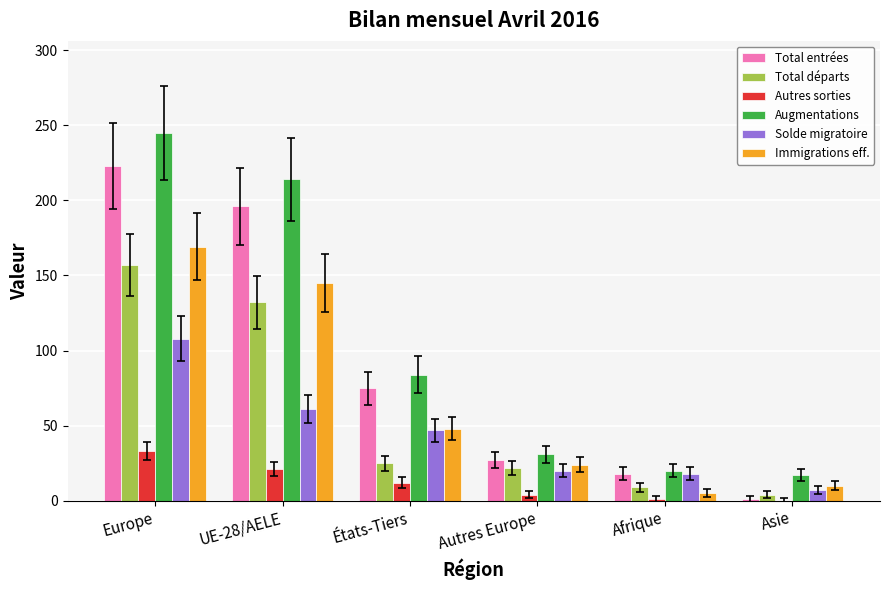

What is the sum of all Autres sorties values?

71